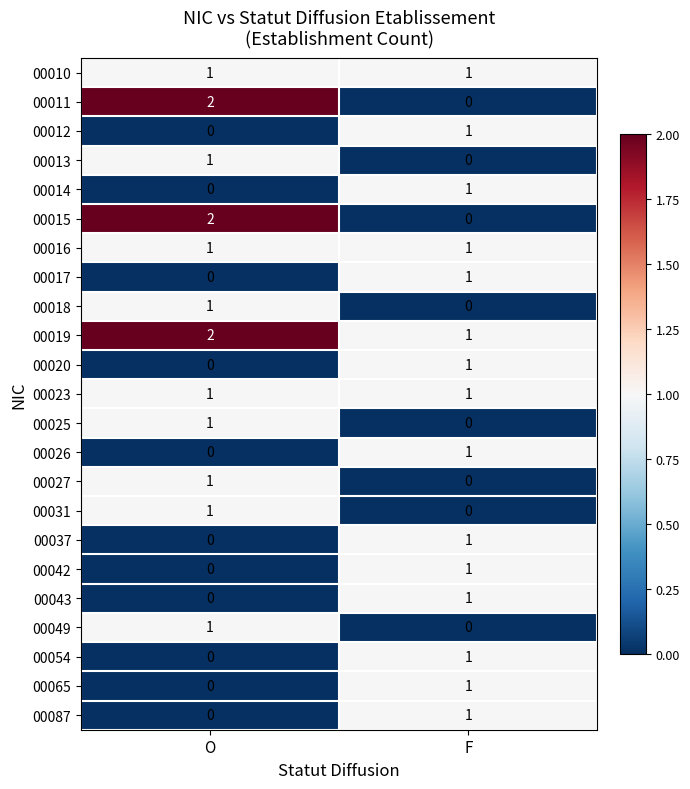

Rank the categories by 00043 value from highest to lowest.

F, O